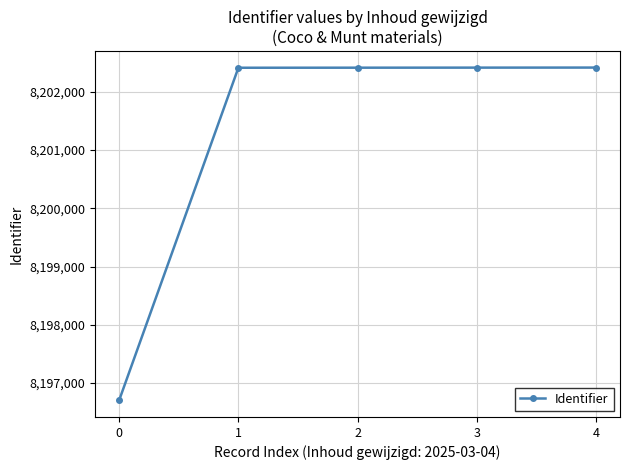

What is the change in value from 0 to 3?

+5711